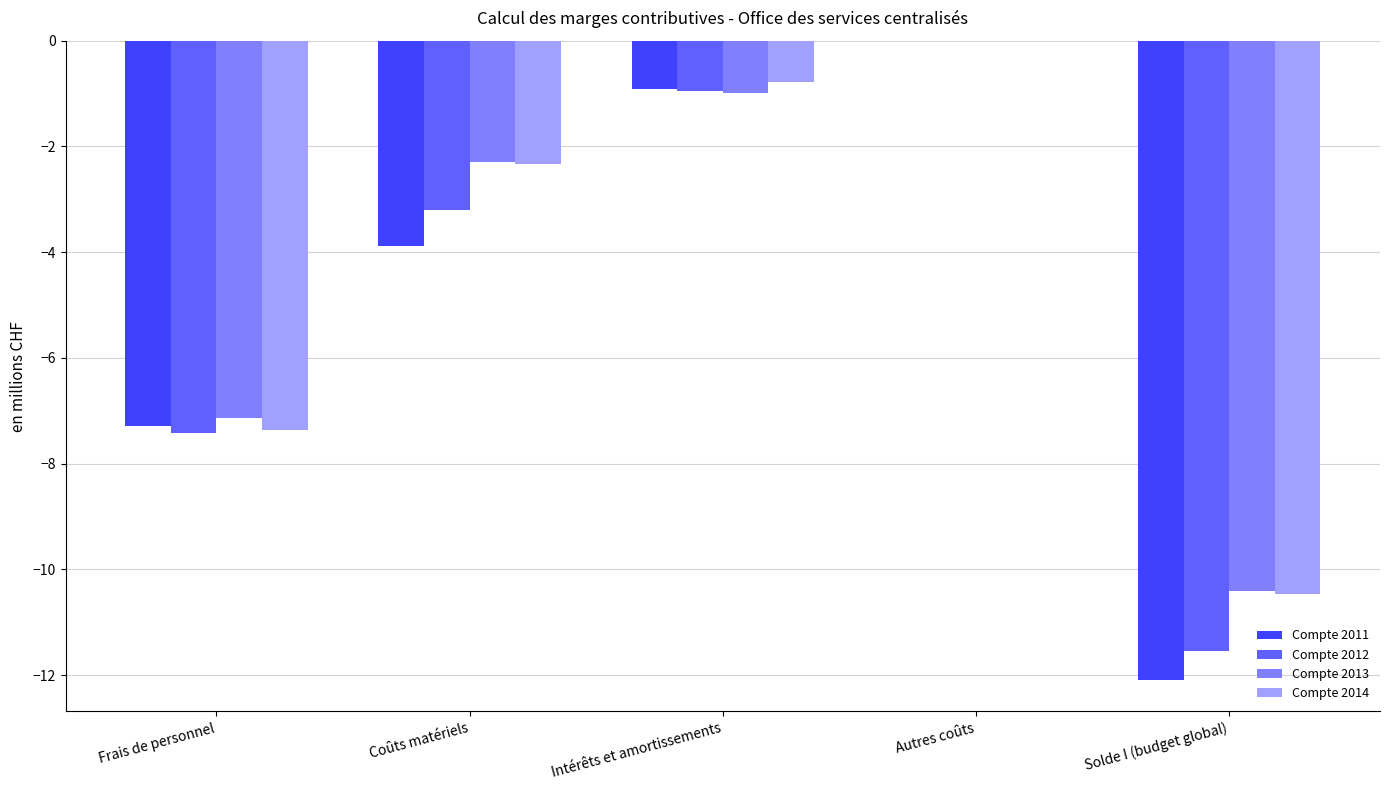

At which category is the sum across all series the highest?

Autres coûts